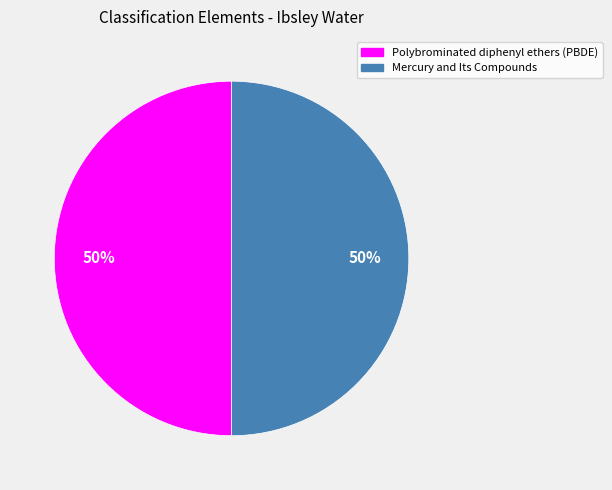

Approximately how many times larger is the value at Polybrominated diphenyl ethers (PBDE) compared to Mercury and Its Compounds?

1.0